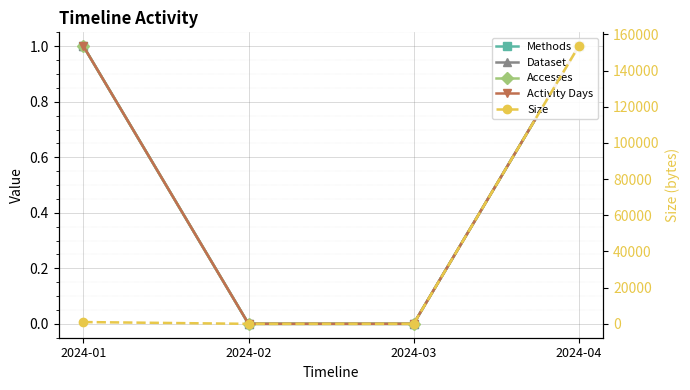

Is it true that Activity Days equals 0 at 2024-02?

False